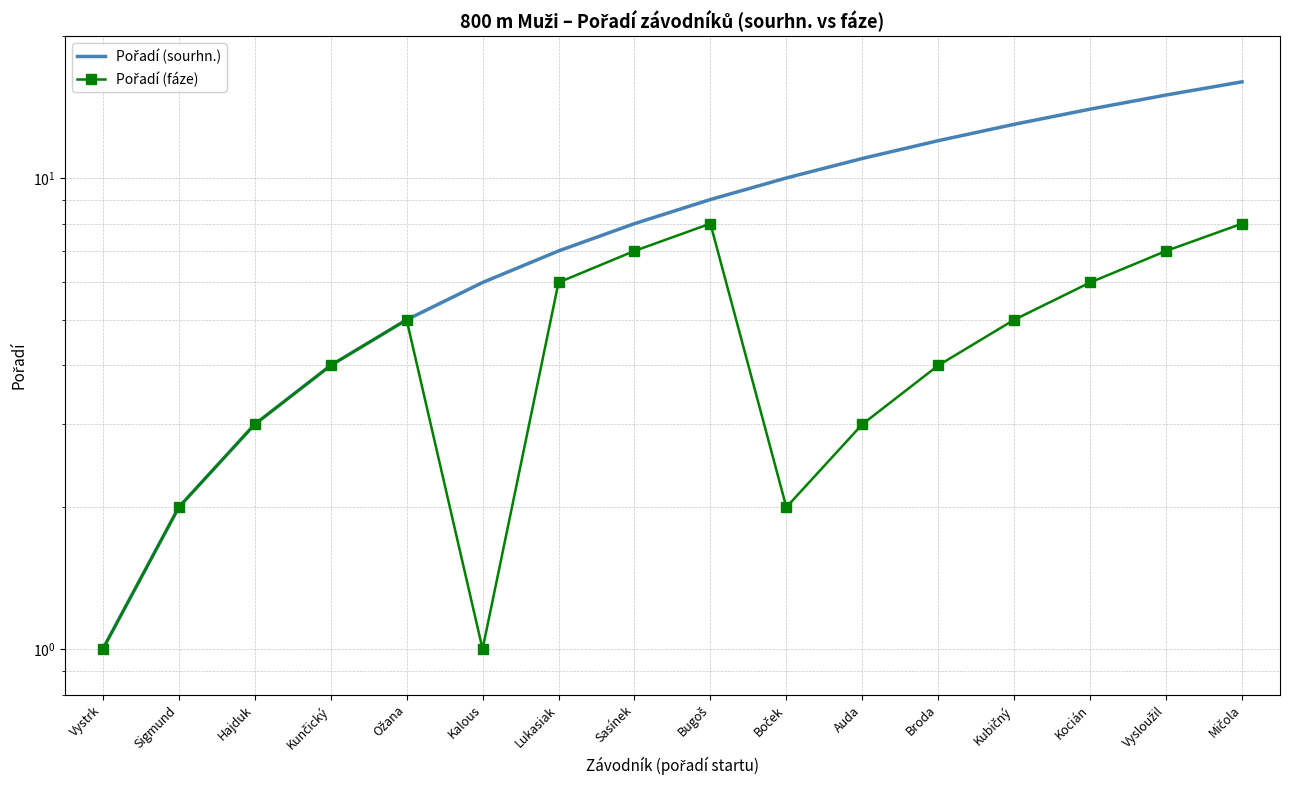

Reading right to left, what are all the values shown in this chart?

Pořadí (sourhn.): Mičola=16	Vysloužil=15	Kocián=14	Kubičný=13	Broda=12	Auda=11	Boček=10	Bugoš=9	Sasínek=8	Lukasiak=7	Kalous=6	Ožana=5	Kunčický=4	Hajduk=3	Sigmund=2	Vystrk=1
Pořadí (fáze): Mičola=8	Vysloužil=7	Kocián=6	Kubičný=5	Broda=4	Auda=3	Boček=2	Bugoš=8	Sasínek=7	Lukasiak=6	Kalous=1	Ožana=5	Kunčický=4	Hajduk=3	Sigmund=2	Vystrk=1